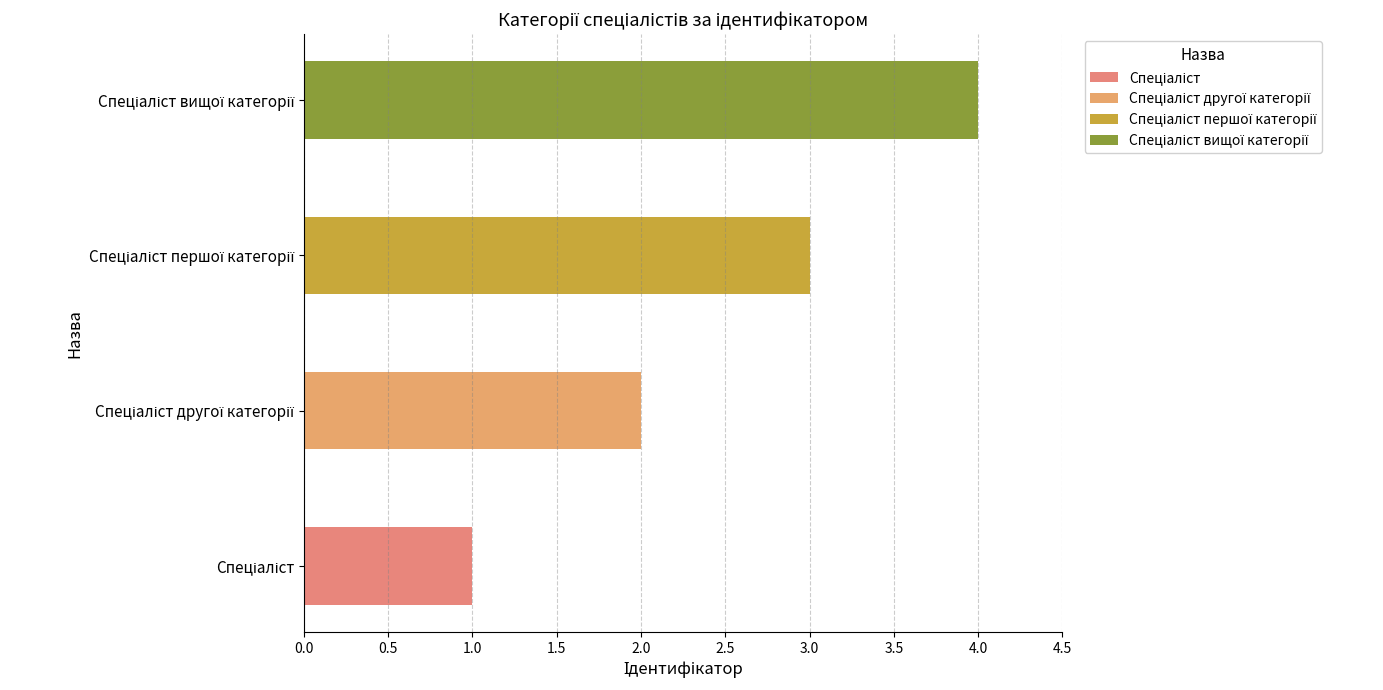

What is the difference between the maximum and minimum values?

3